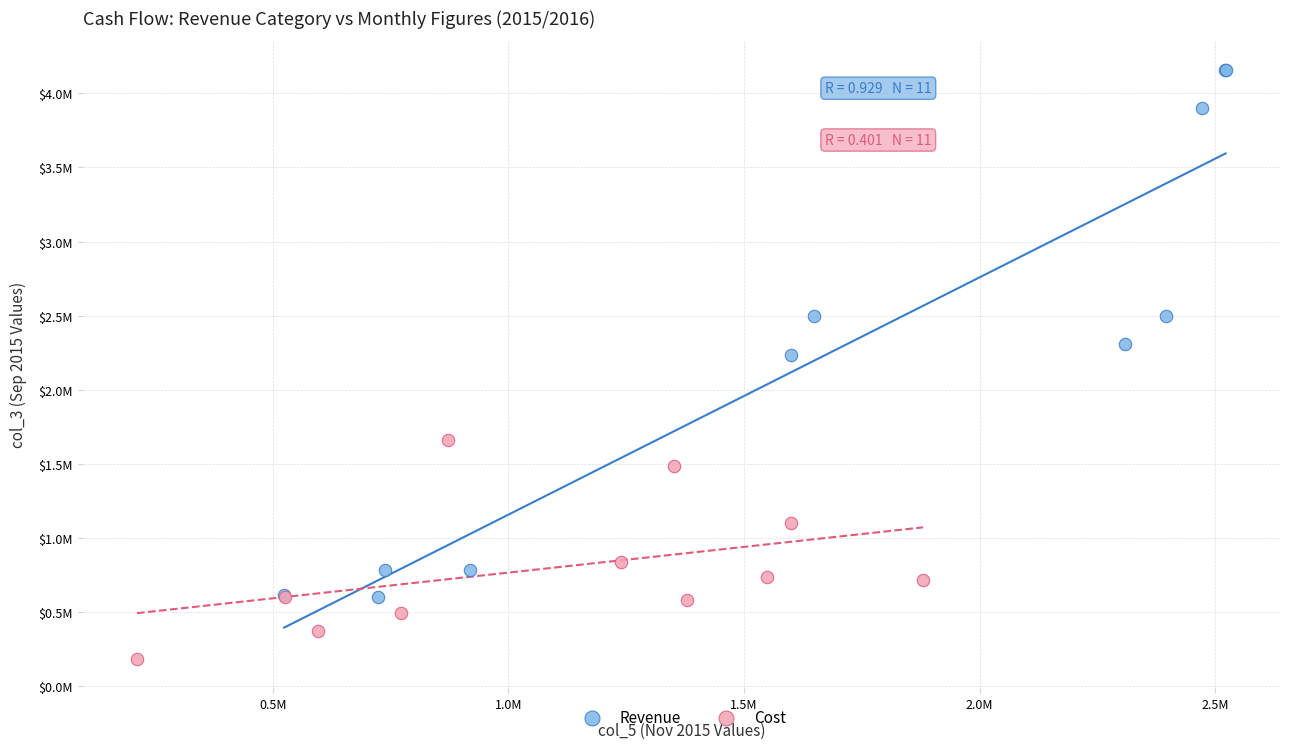

What are all the series names shown in the legend?

Revenue, Cost